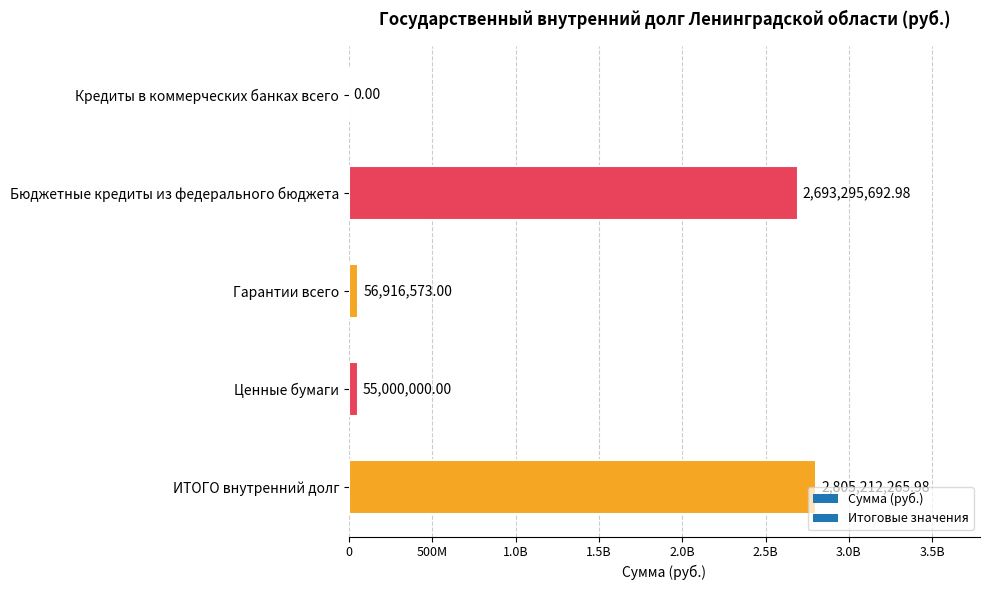

The chart shows a value of 2693295693.0 at Бюджетные кредиты из федерального бюджета. True or false?

True